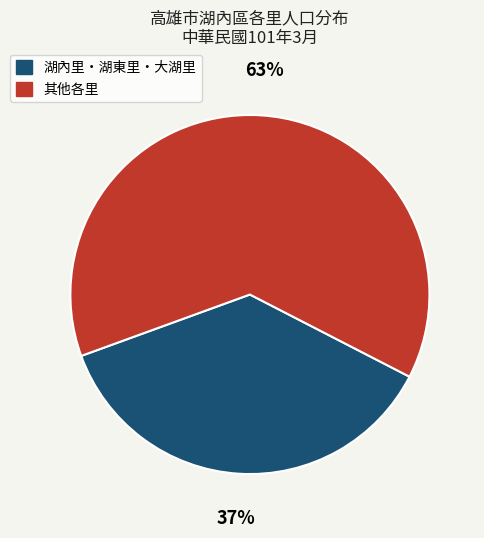

What is the largest slice in the pie chart?

其他各里